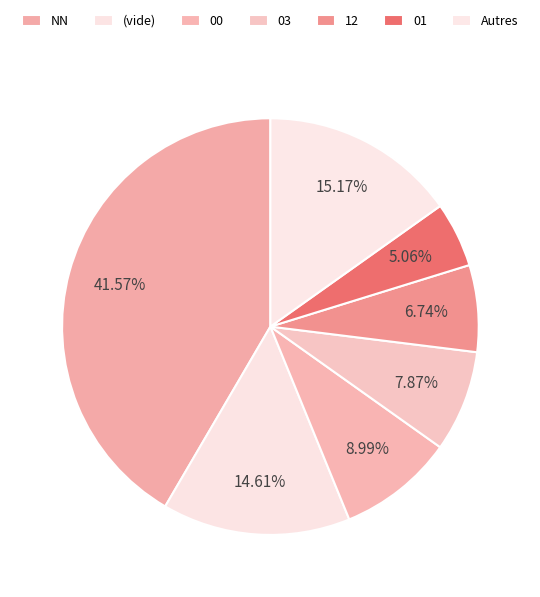

How many slices are in this pie chart?

7